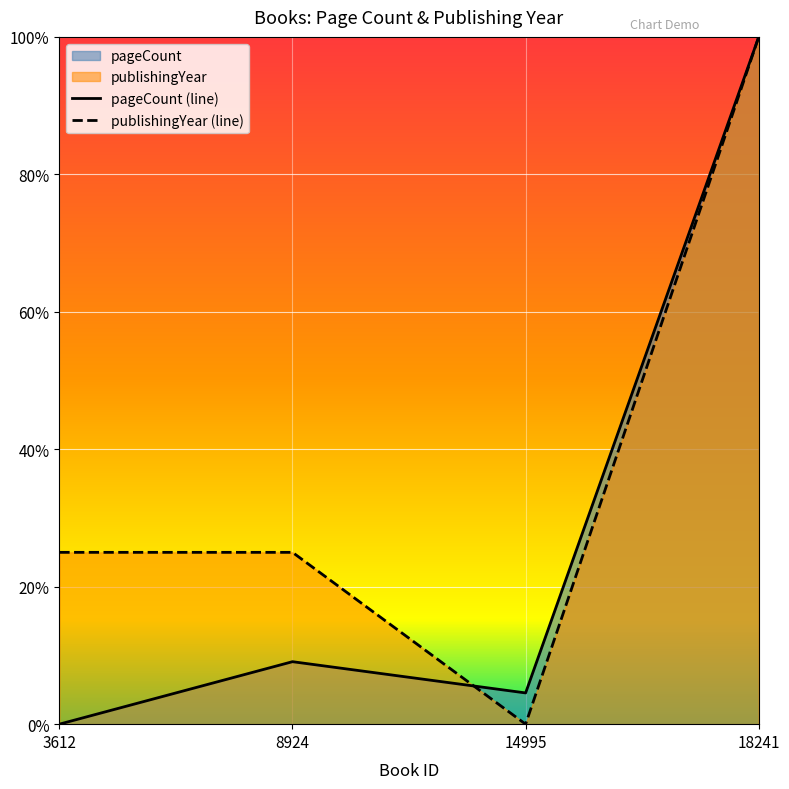

Where is the first local minimum for pageCount?

14995